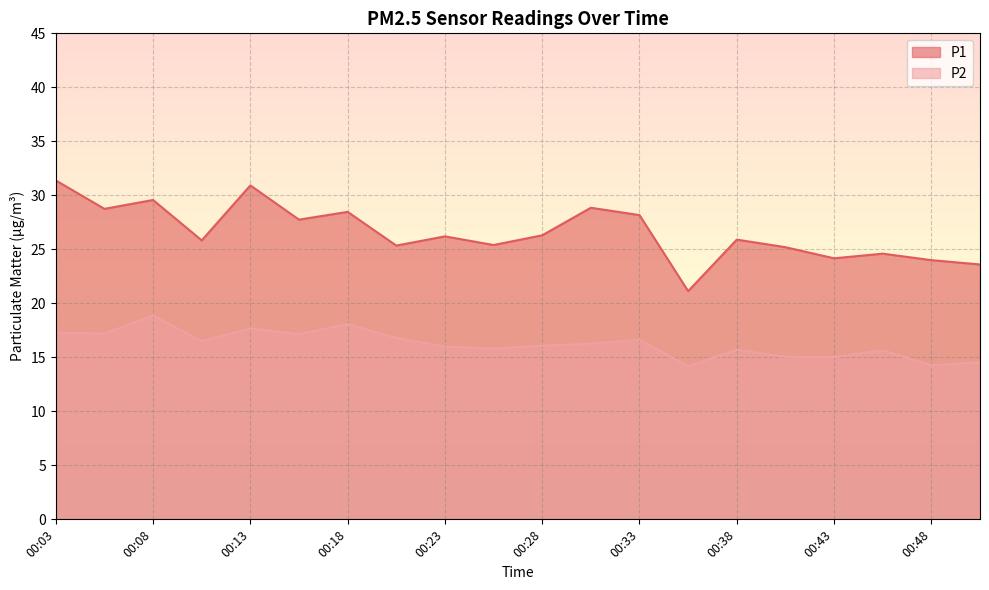

Reading left to right, extract all data points from this chart.

P1: 31.4	28.8	29.6	25.8	30.9	27.8	28.5	25.4	26.2	25.4	26.3	28.9	28.2	21.1	25.9	25.2	24.2	24.6	24.0	23.6
P2: 17.3	17.2	18.9	16.5	17.7	17.1	18.1	16.8	16.0	15.8	16.1	16.3	16.6	14.2	15.7	15.1	15.0	15.7	14.3	14.6